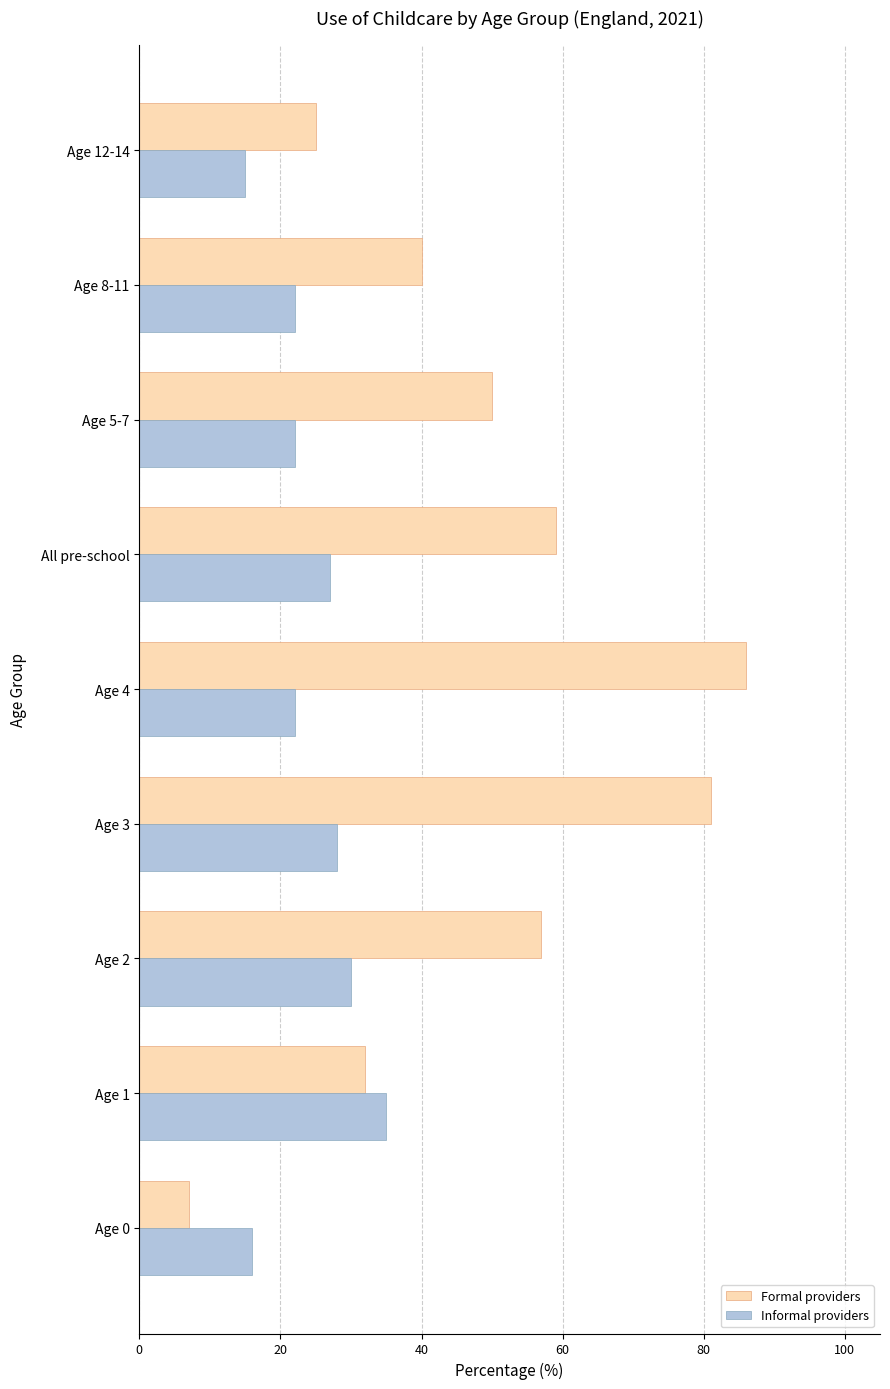

What is the difference between the maximum and second lowest values in the Informal providers series?

19